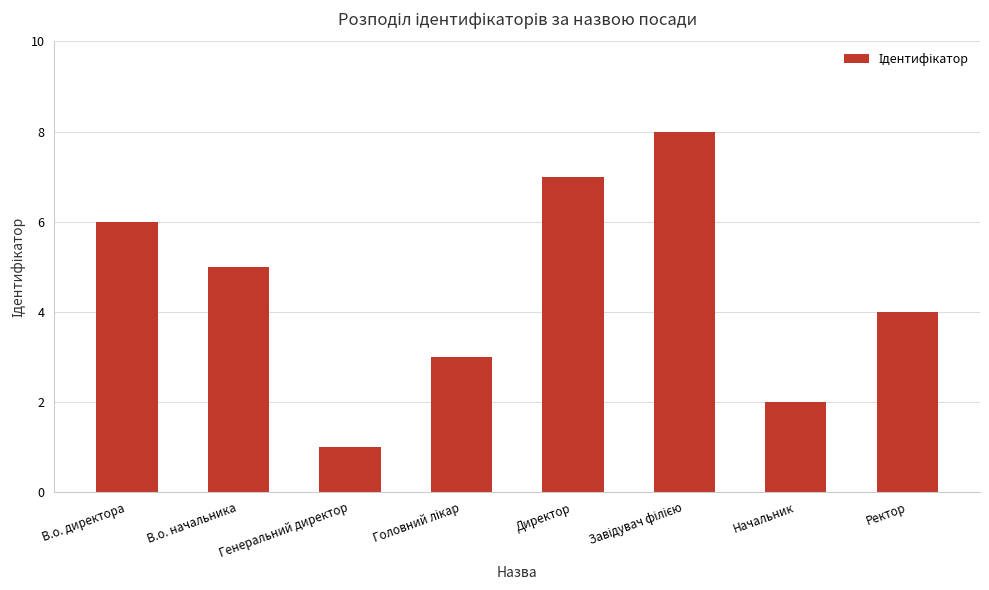

What is the value of the 2nd bar from the left?

5